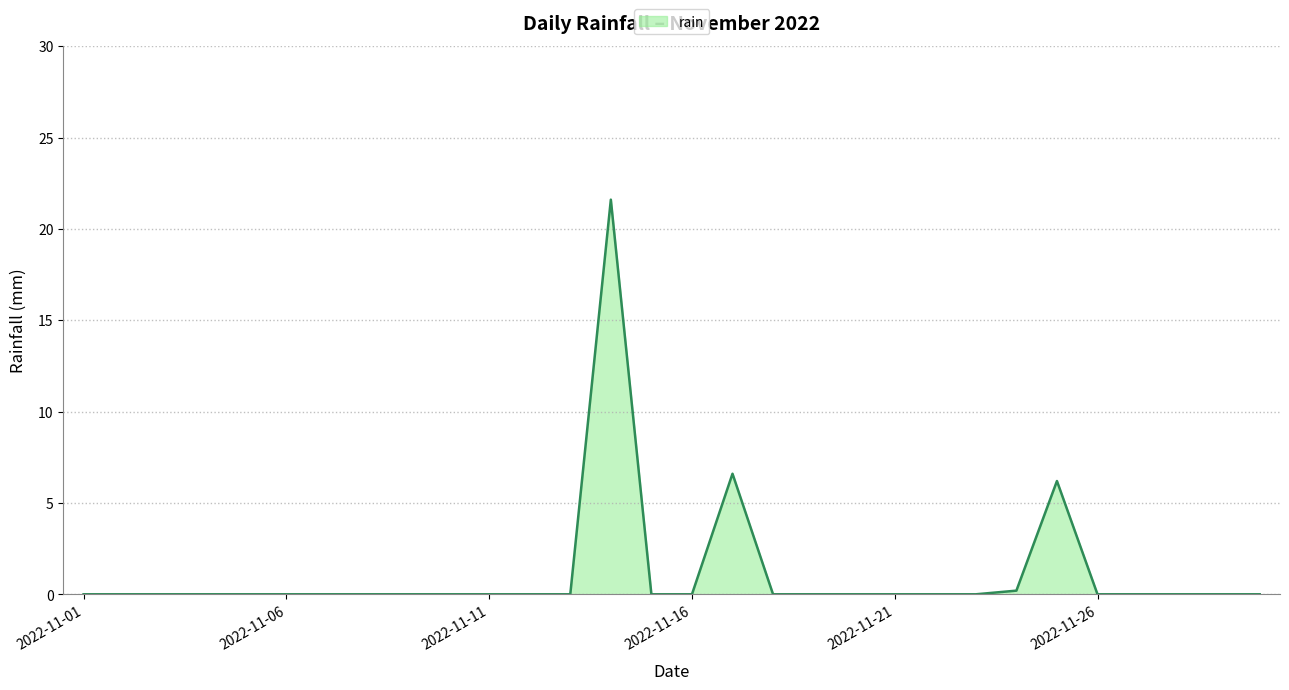

Does the chart have visible grid lines?

Yes